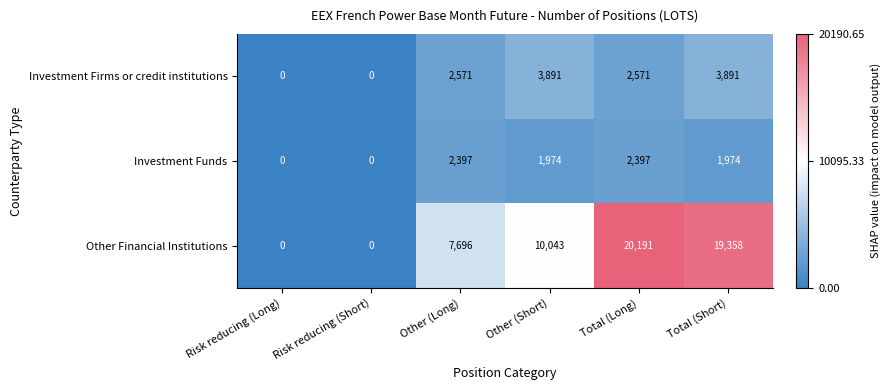

True or false: Investment Funds has a value of -1443 at Risk reducing (Long).

False